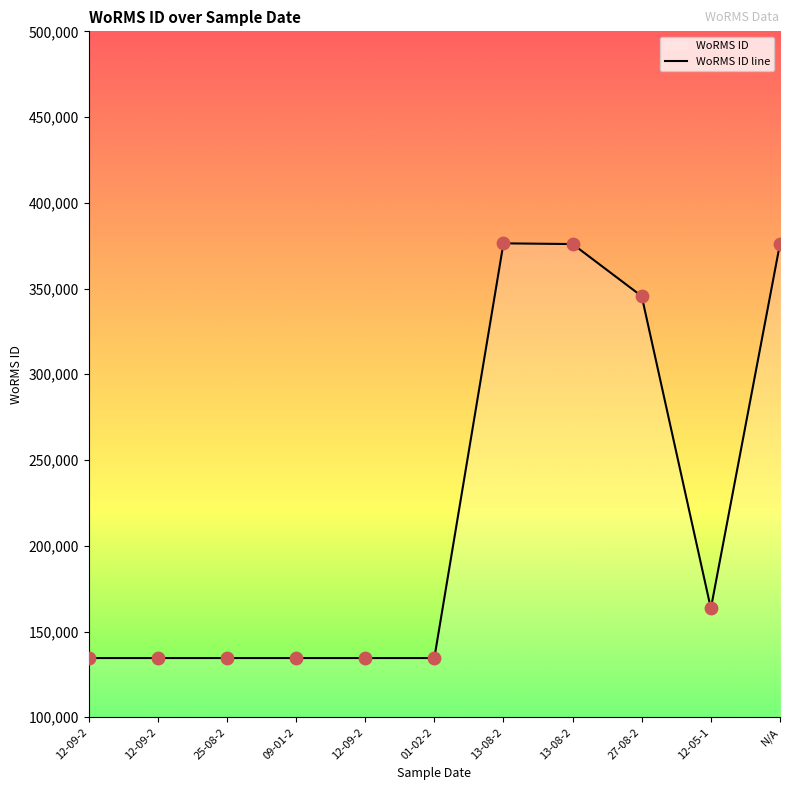

Approximately how many times larger is the value at 09-01-2 compared to 01-02-2?

1.0